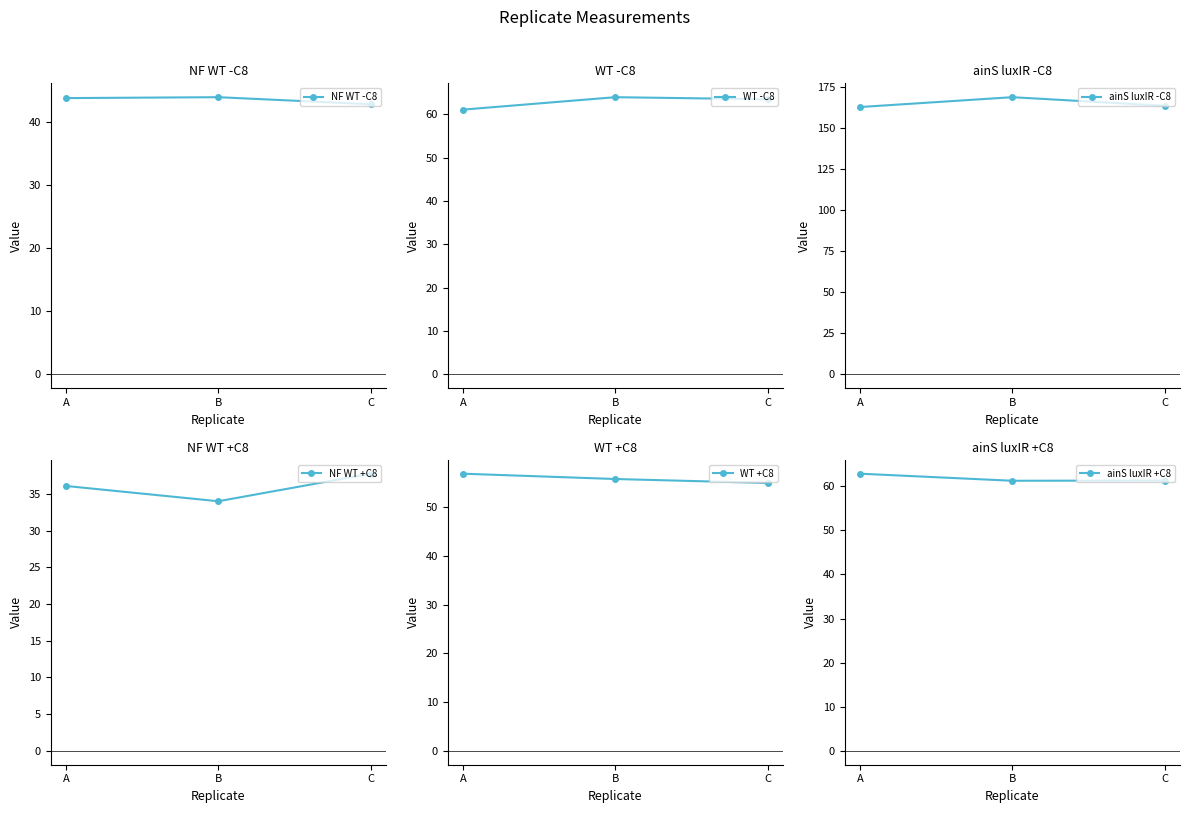

What is the sum of all NF WT -C8 values?

130.6